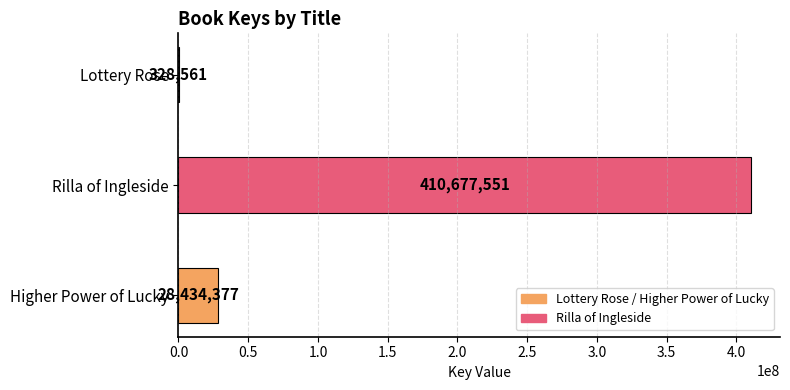

Where is the data nearest to the value 205503056?

Higher Power of Lucky